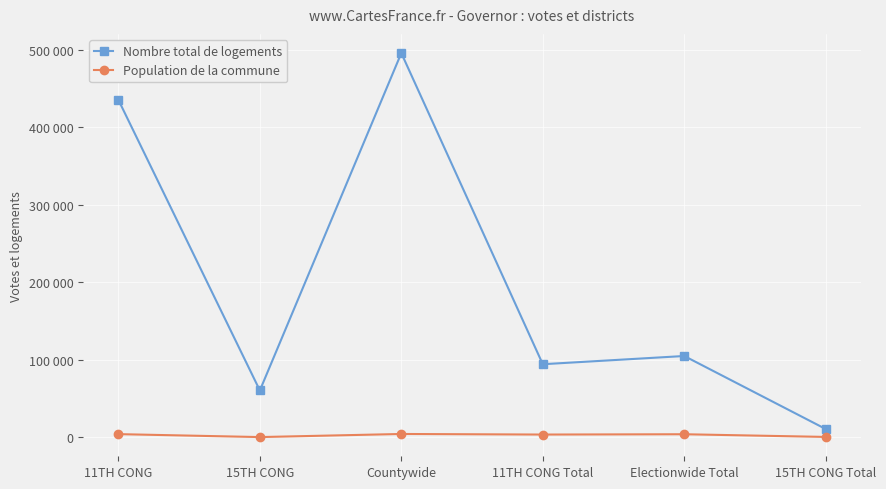

Which series changed the most between 11TH CONG Total and Electionwide Total?

Nombre total de logements